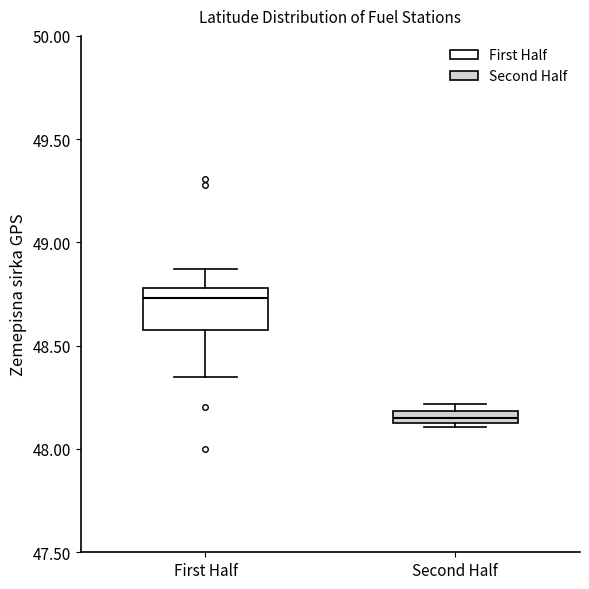

Comparing the boxes themselves (not the whiskers), which one is the tallest?

First Half